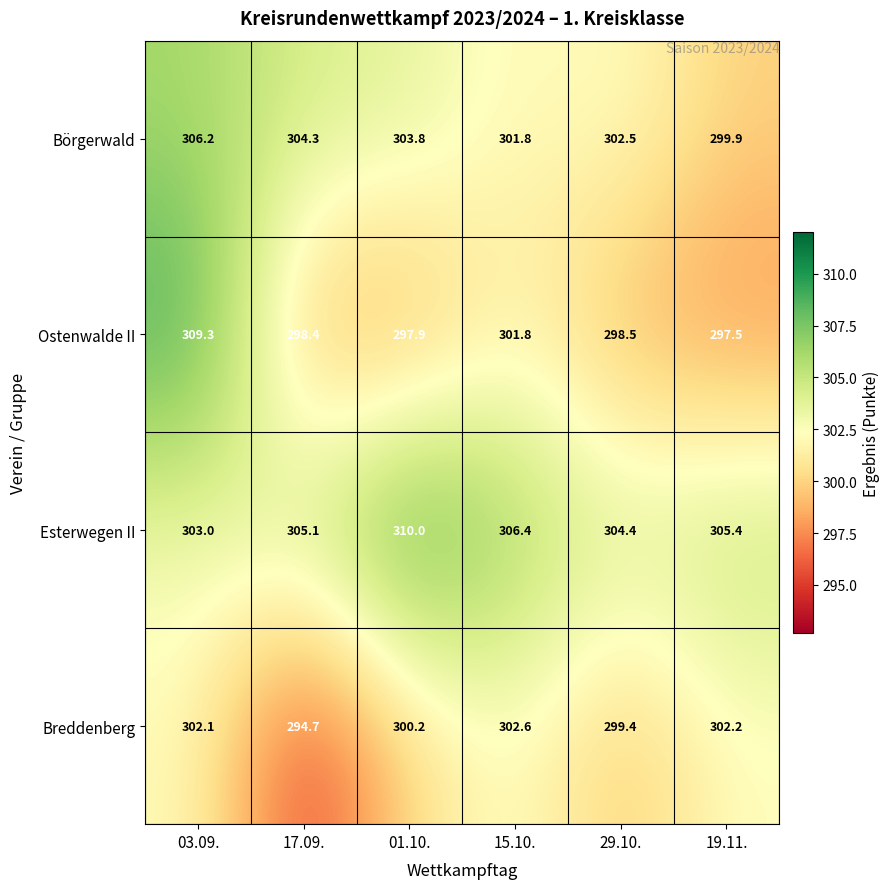

What is the total value across all series at 19.11.?

1205.0